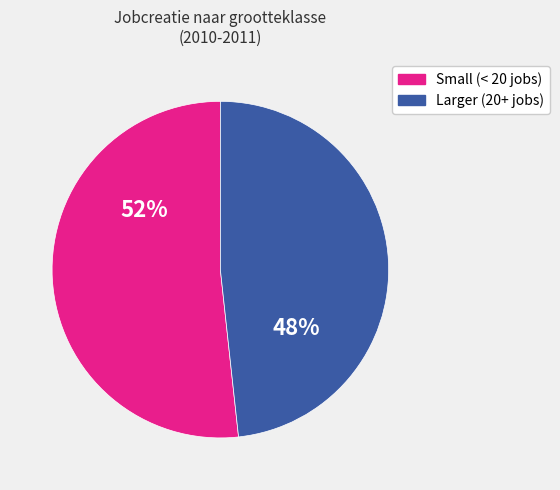

Is there any slice that represents more than half of the pie?

Yes